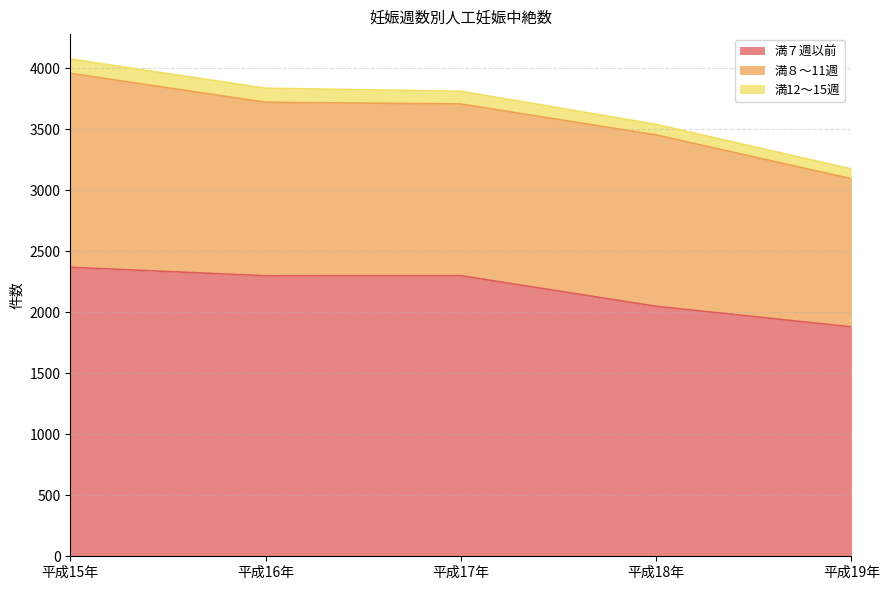

Reading right to left, list all the values displayed in this chart.

満７週以前: 1881	2050	2301	2300	2370
満８～11週: 1215	1405	1408	1423	1590
満12～15週: 80	87	104	115	118